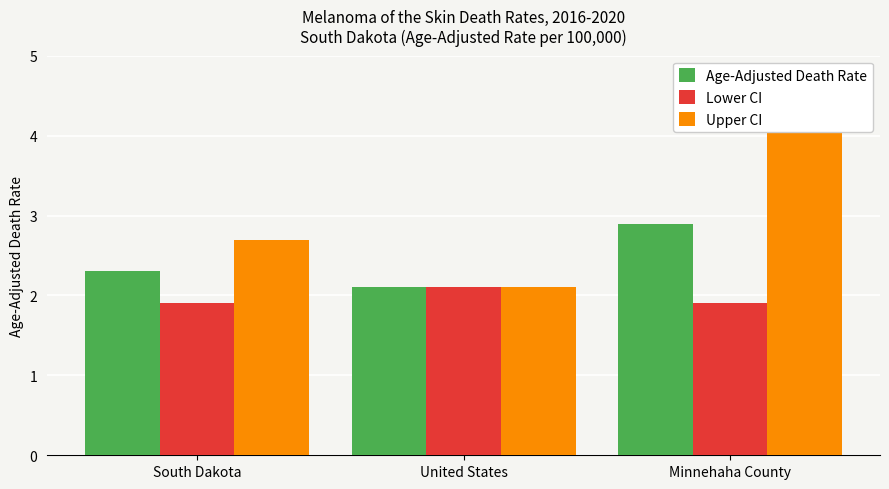

List the labels in order of Lower CI value, largest first.

United States, South Dakota, Minnehaha County